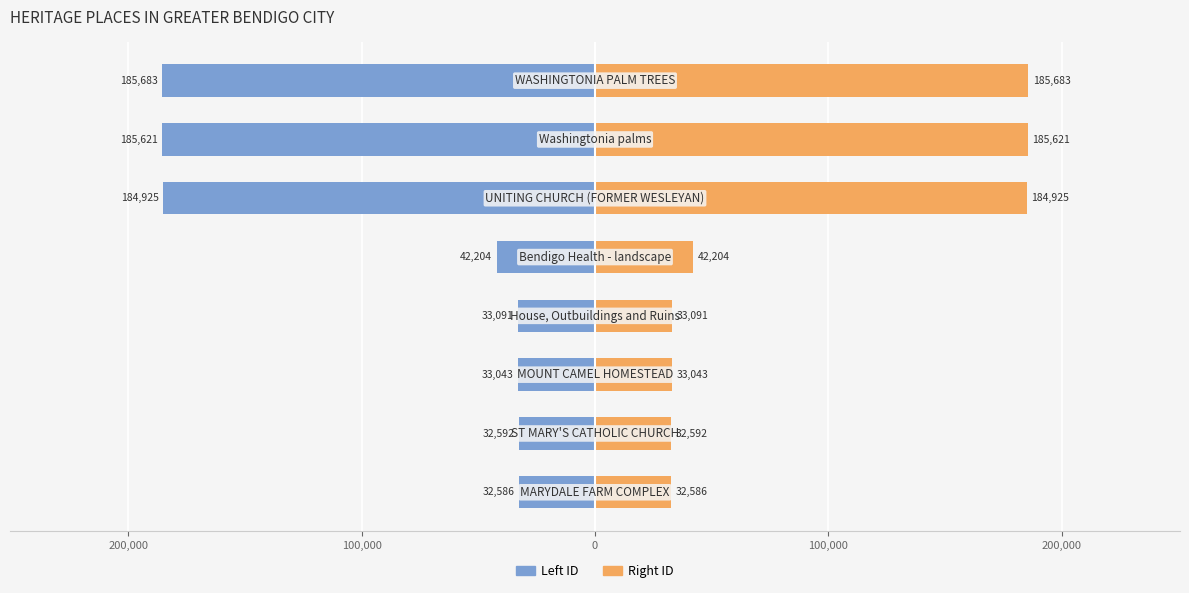

What is the sum of all Left ID values?

-729745